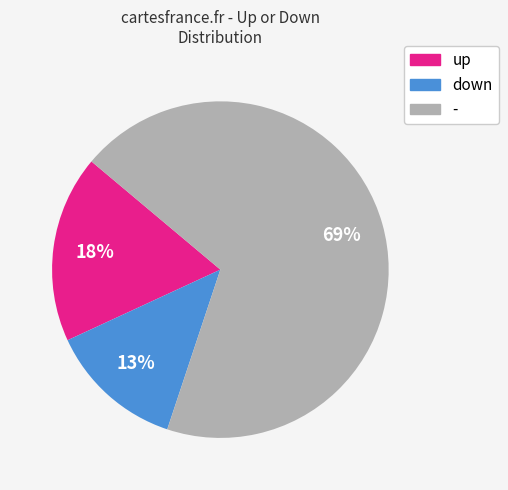

What is the largest slice in the pie chart?

-